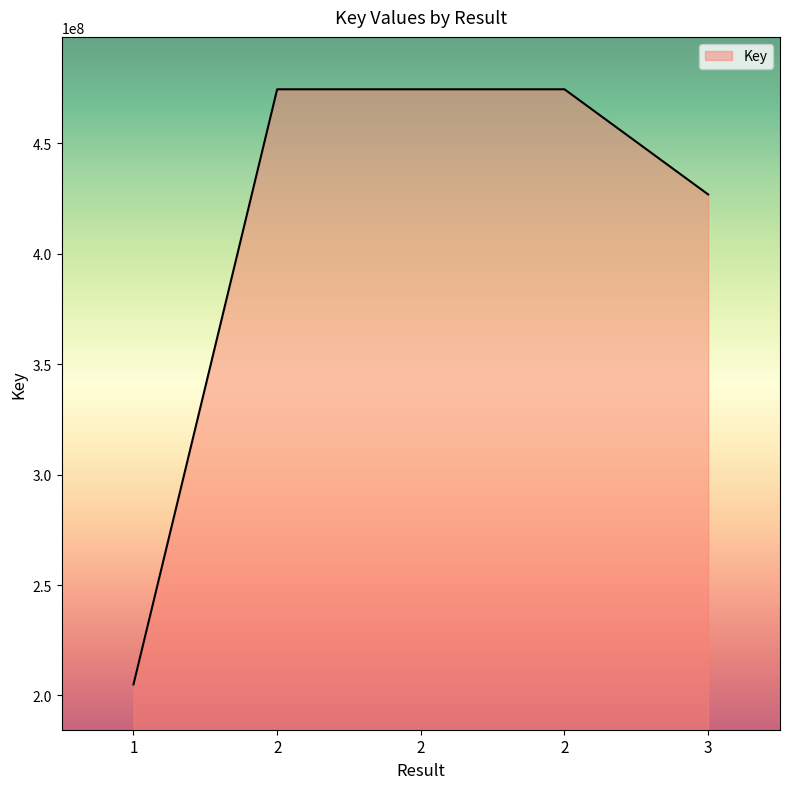

The value at 3 is 95393002. True or false?

False